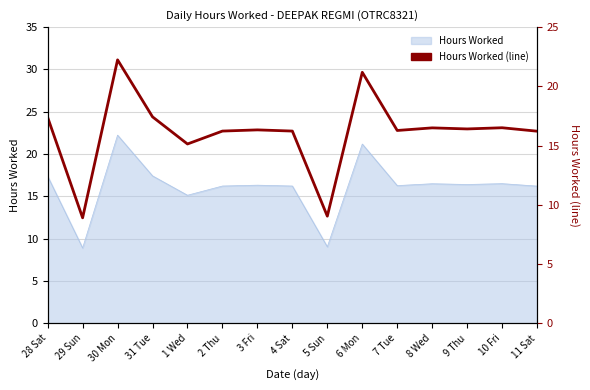

What value does the data have at 4 Sat?

16.2